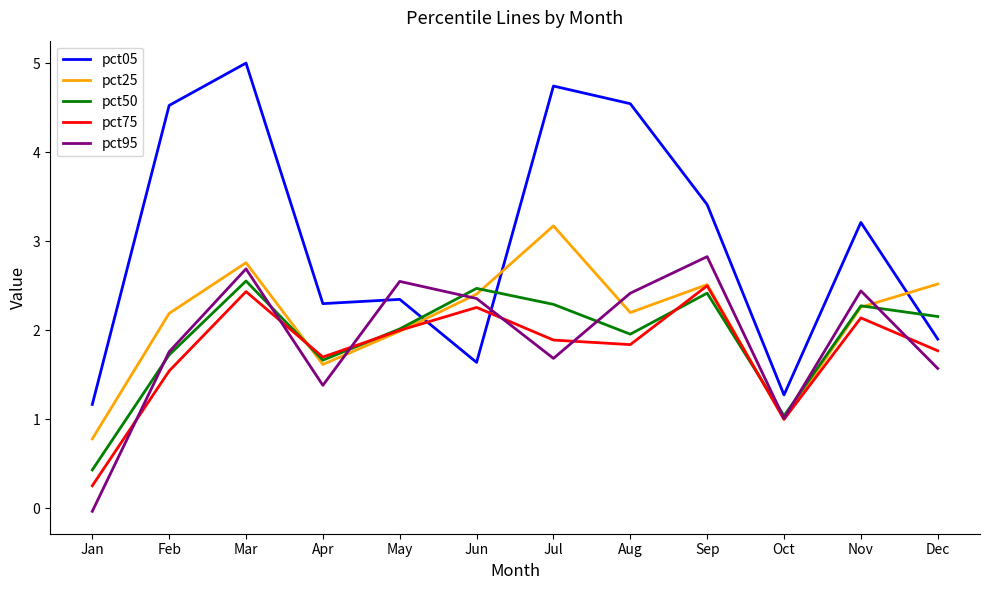

After their last crossing, which series has the higher values: pct95 or pct25?

pct25